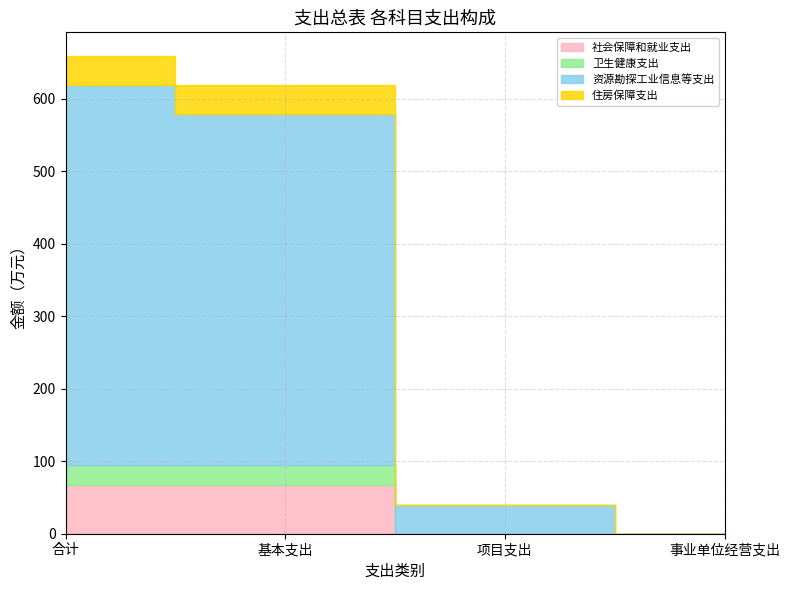

What is the label of the 4th point from the left?

事业单位经营支出